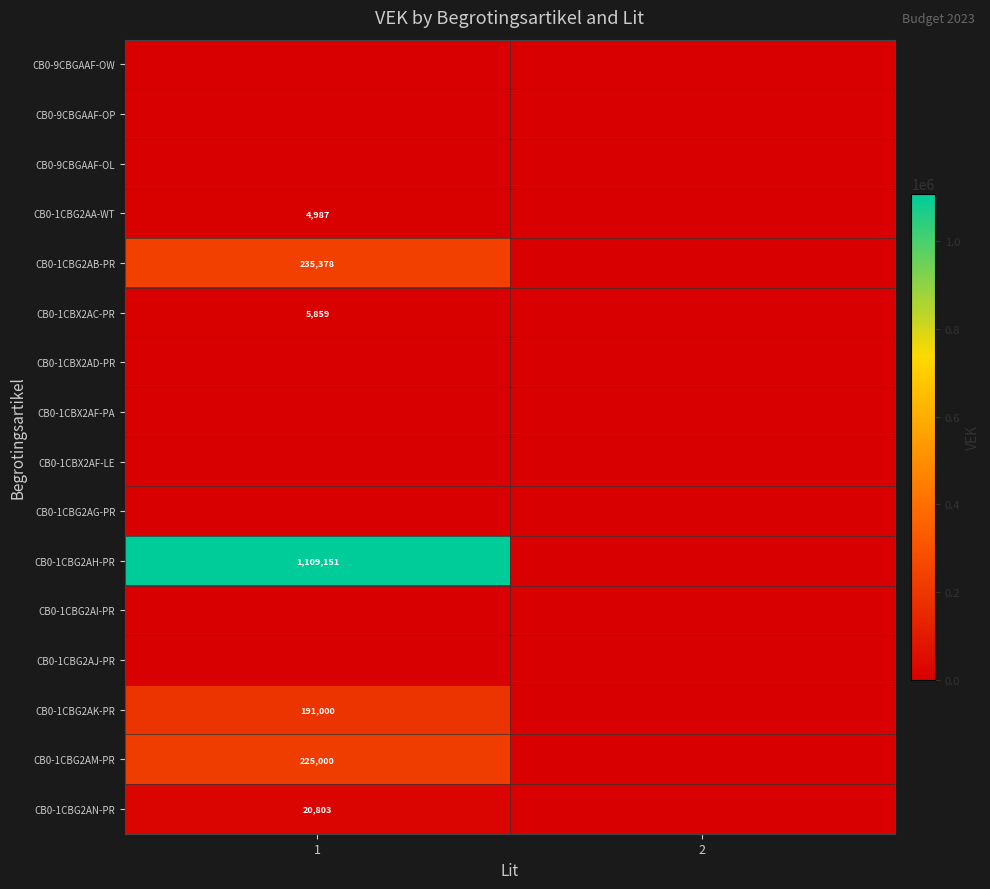

How many distinct data groups are displayed?

16